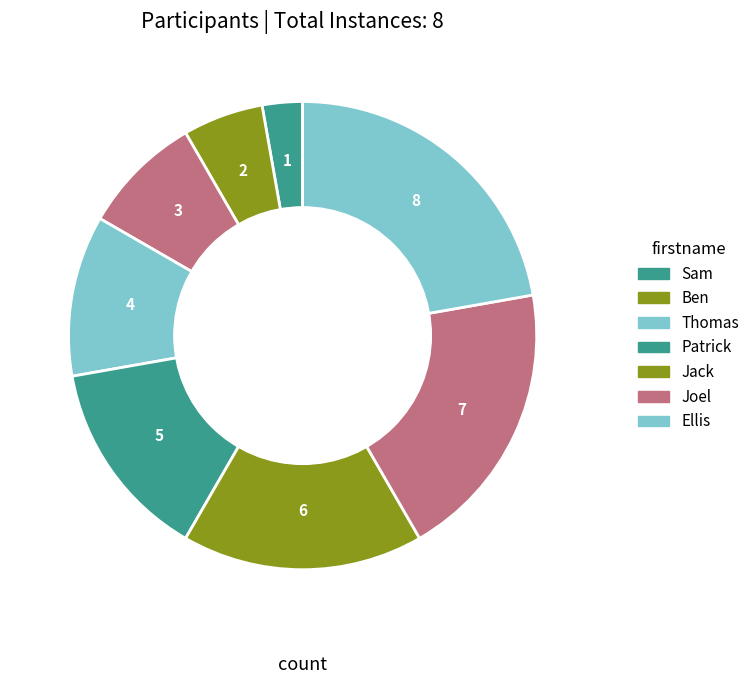

How many segments does this pie chart have?

8